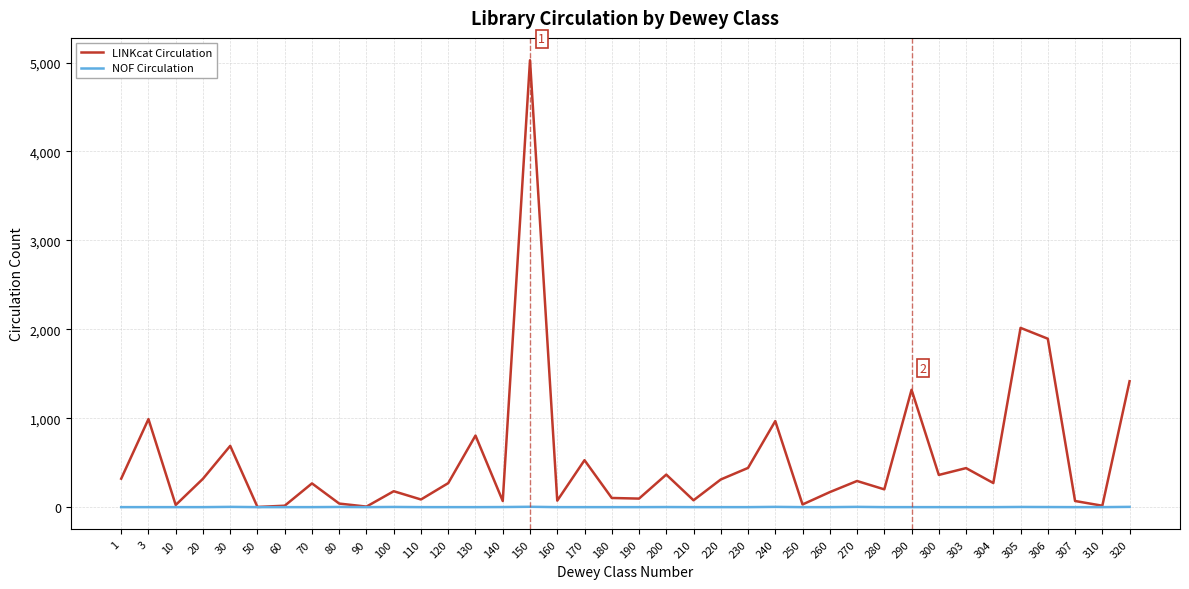

Which series has the widest spread of values?

LINKcat Circulation